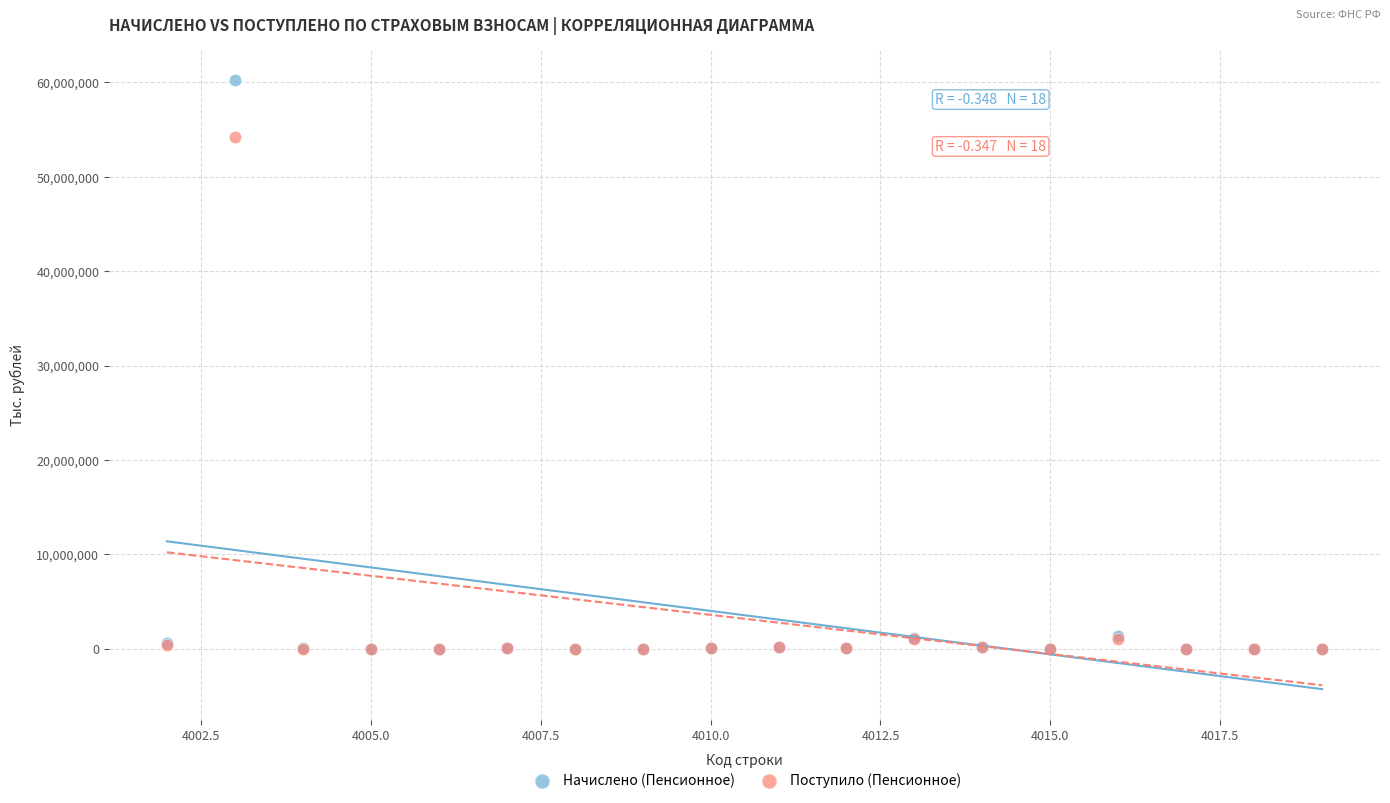

Which series has the largest Y range (max minus min)?

Начислено (Пенсионное)